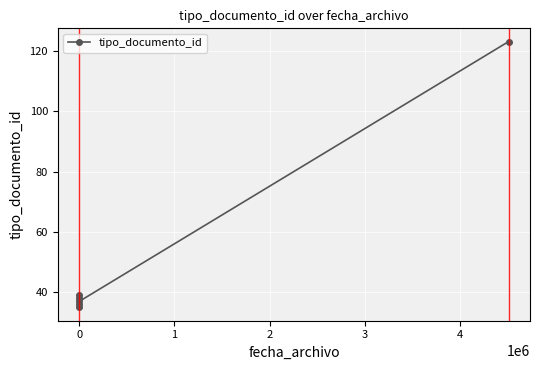

What is the difference between the second highest and second lowest values?

3